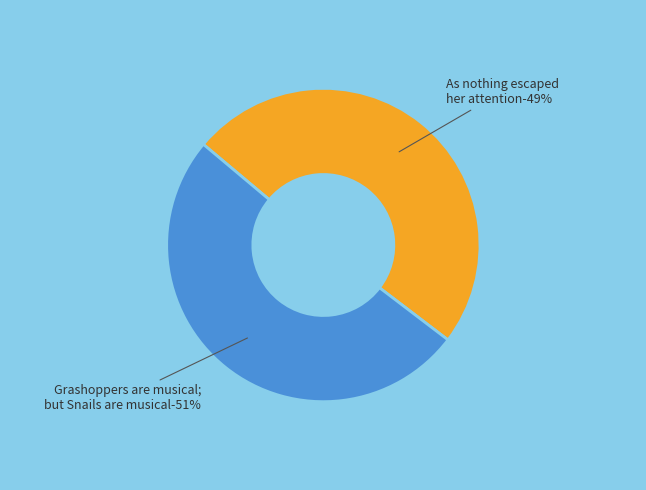

The As nothing escaped her attention slice represents 49% of the pie. True or false?

True